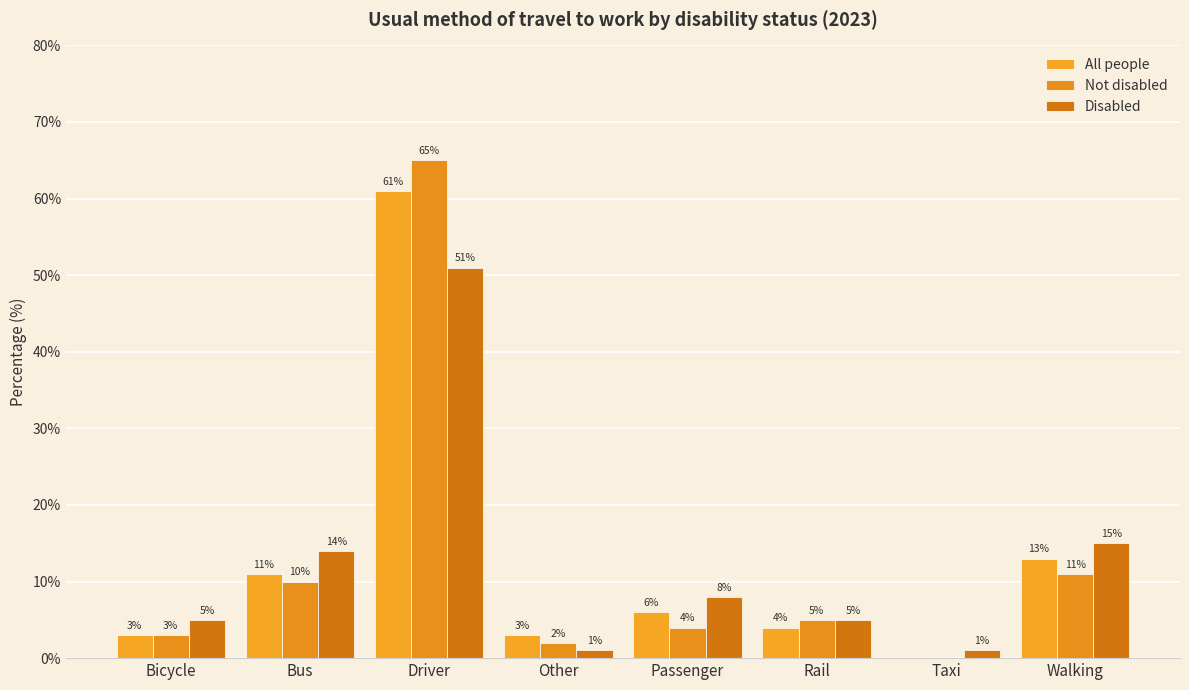

True or false: Disabled has a value of 0 at Other.

False